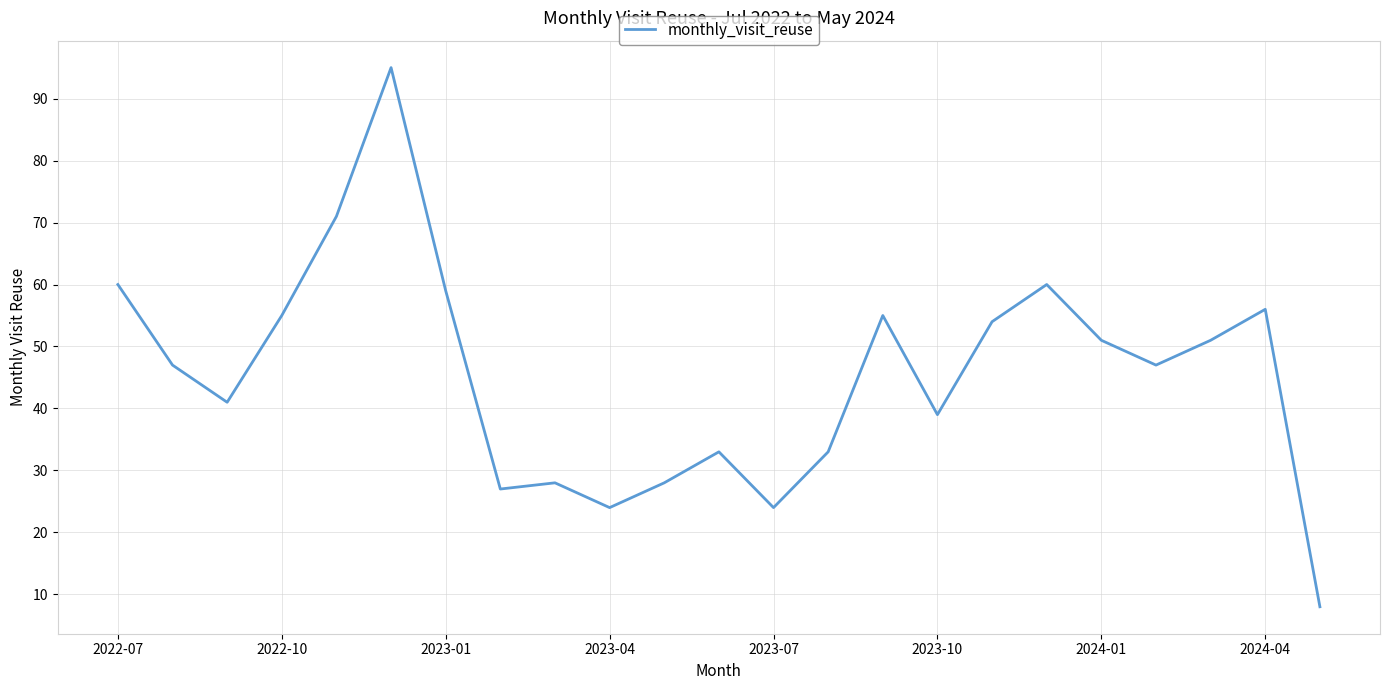

What is the greatest value displayed?

95